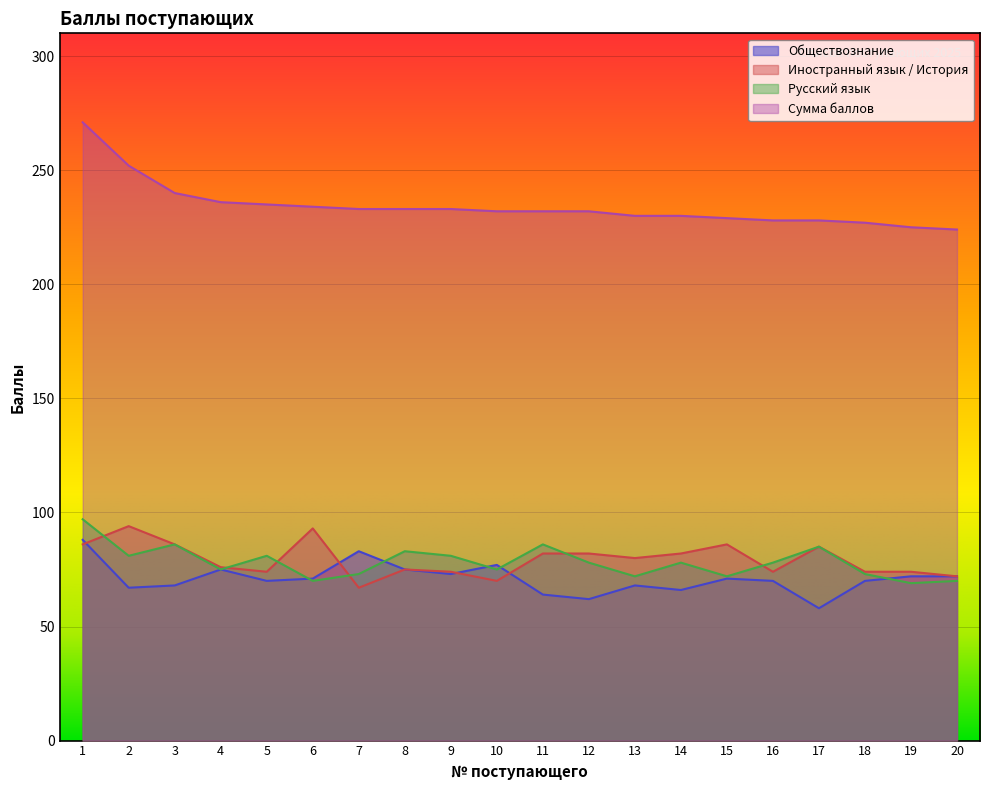

At how many categories does at least one series exceed 125?

20